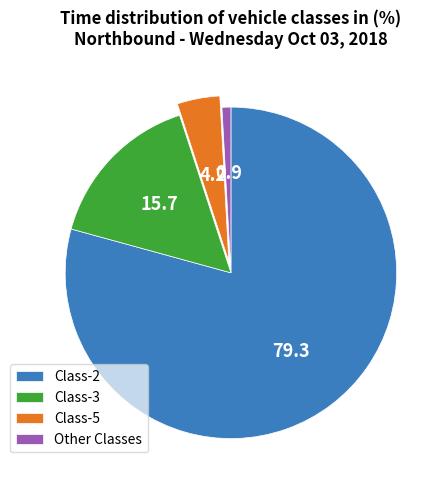

Is it true that Other Classes is 1% of the pie?

True